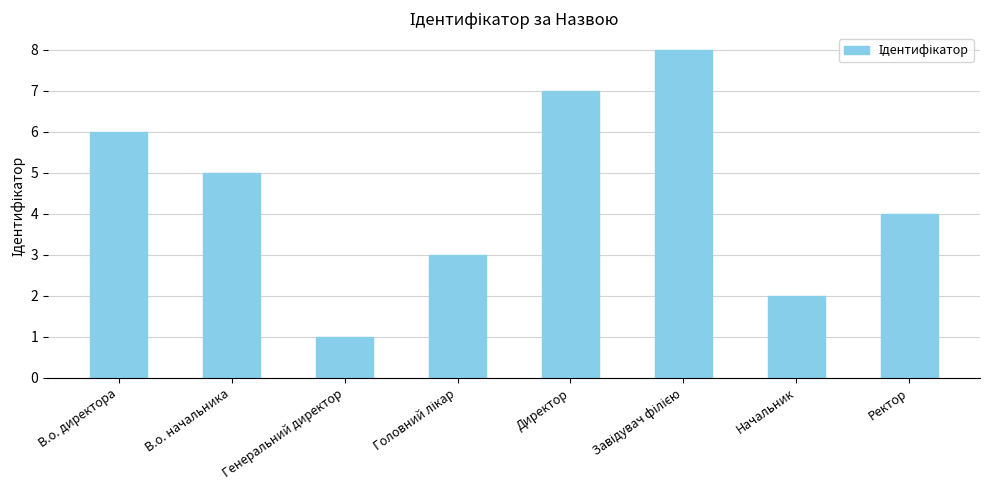

Are the bars horizontal?

No